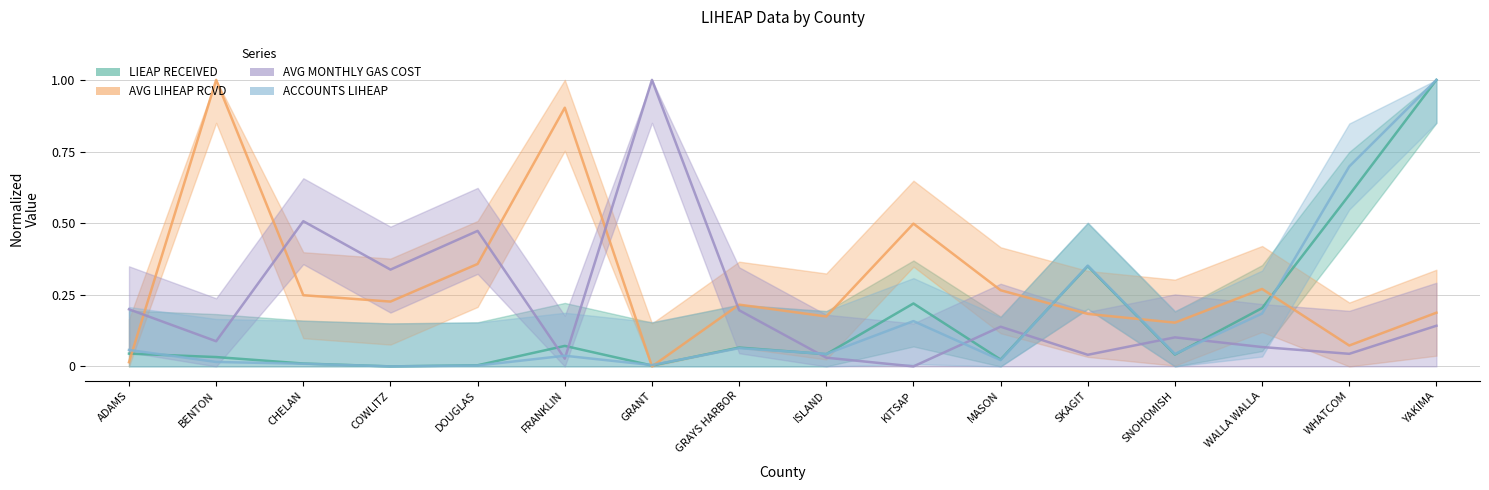

How many categories are shown in the chart?

16